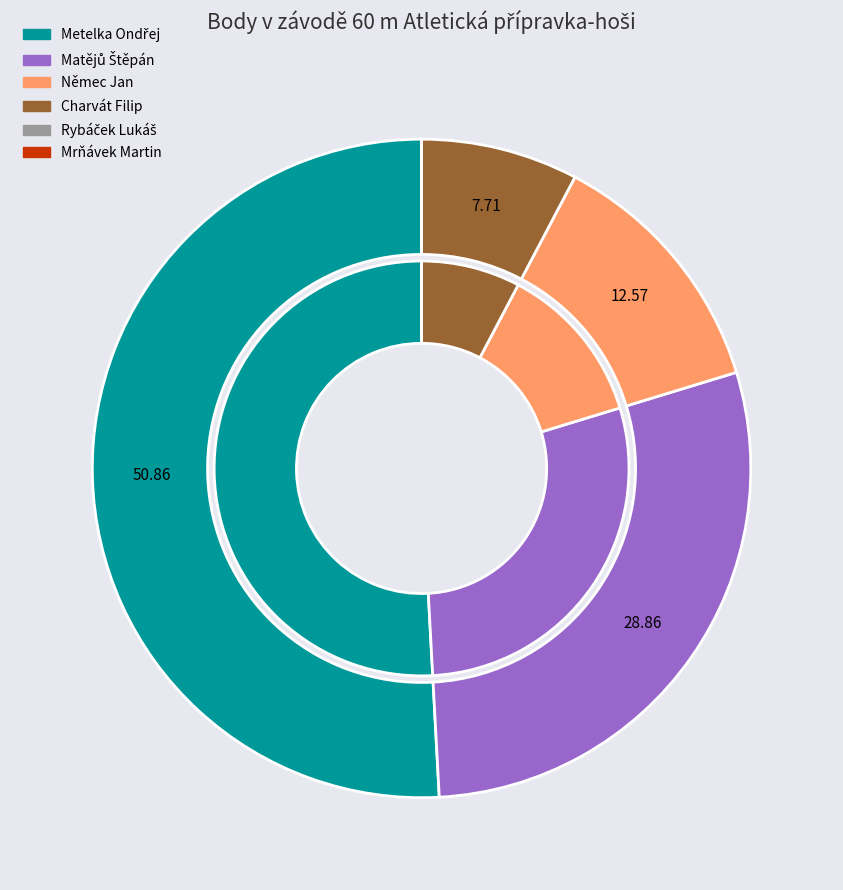

Combined, do Matějů Štěpán and Rybáček Lukáš account for over 50%?

No